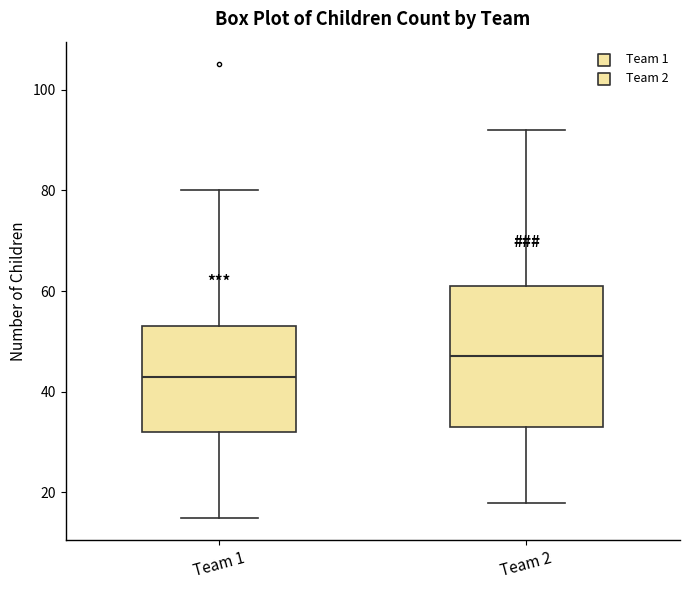

Which box is the tallest, from its lower edge to its upper edge?

Team 2